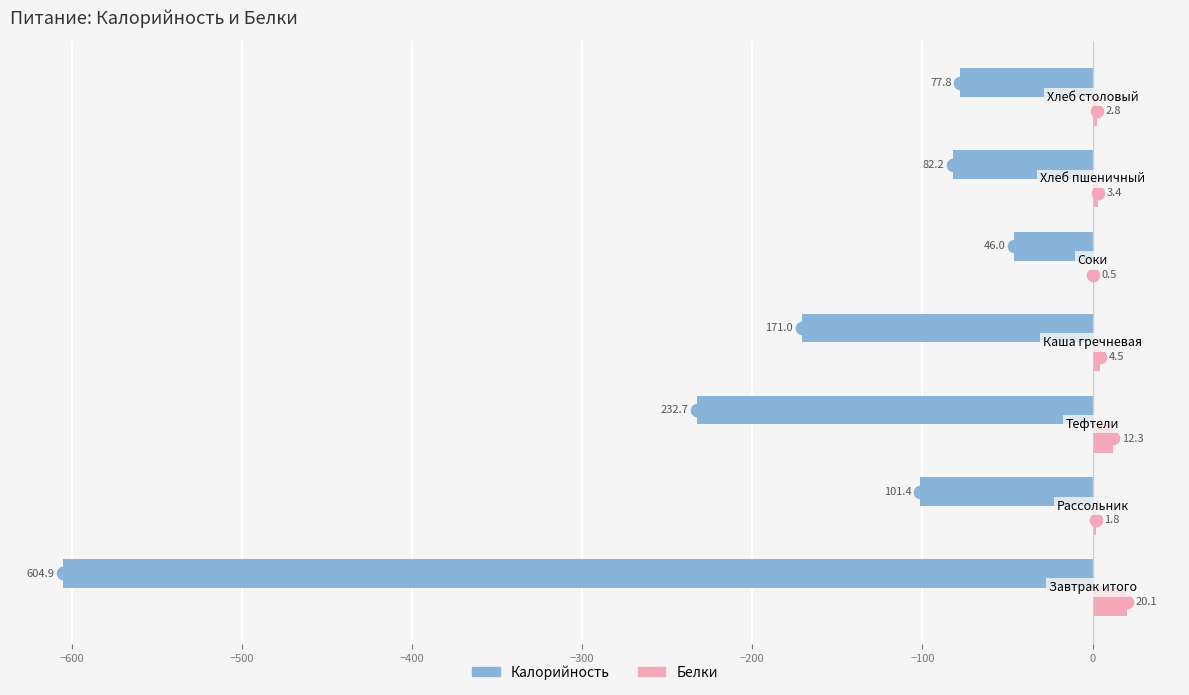

Which series has the largest total across all categories?

Белки